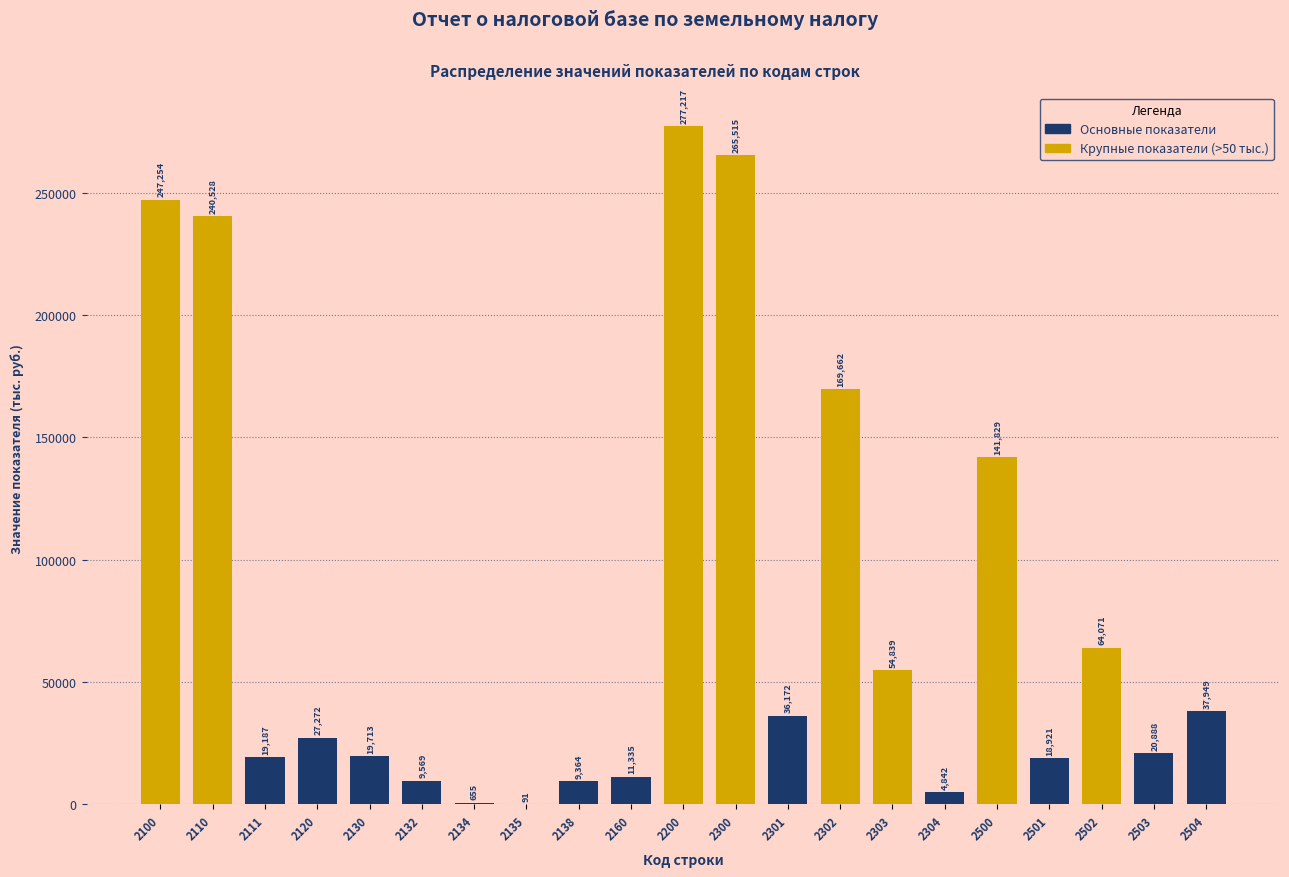

Reading right to left, transcribe all the data shown in this chart.

2504=37949	2503=20888	2502=64071	2501=18921	2500=141829	2304=4842	2303=54839	2302=169662	2301=36172	2300=265515	2200=277217	2160=11335	2138=9364	2135=91	2134=655	2132=9569	2130=19713	2120=27272	2111=19187	2110=240528	2100=247254